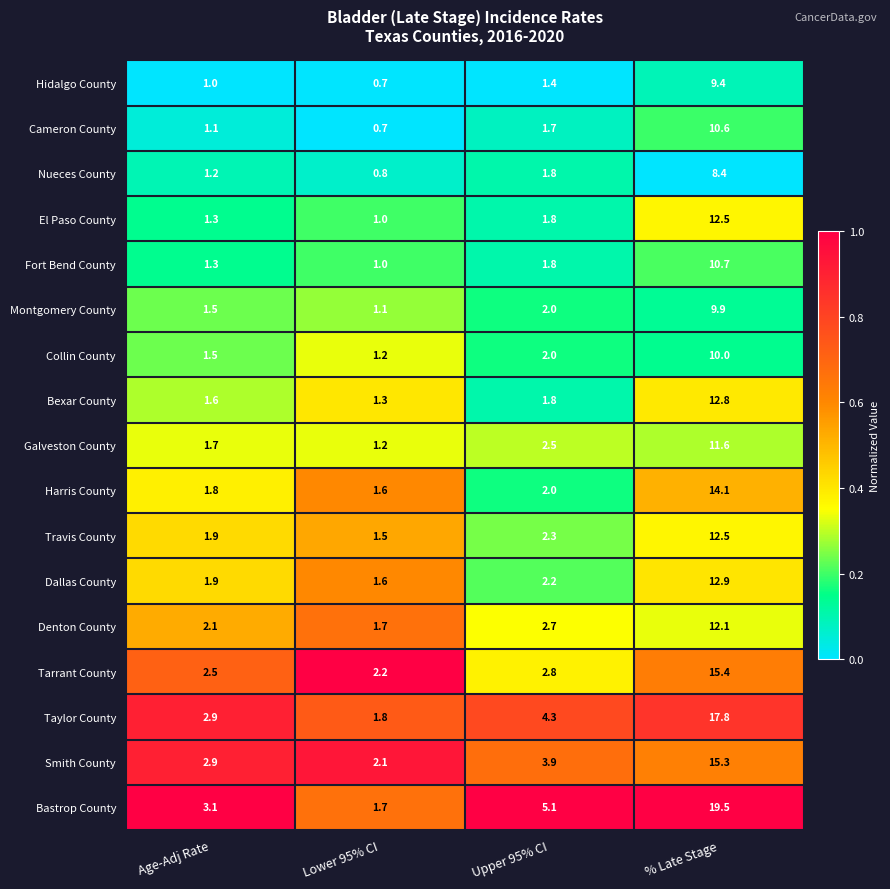

What is the difference between the maximum and second lowest values in the Dallas County series?

11.0